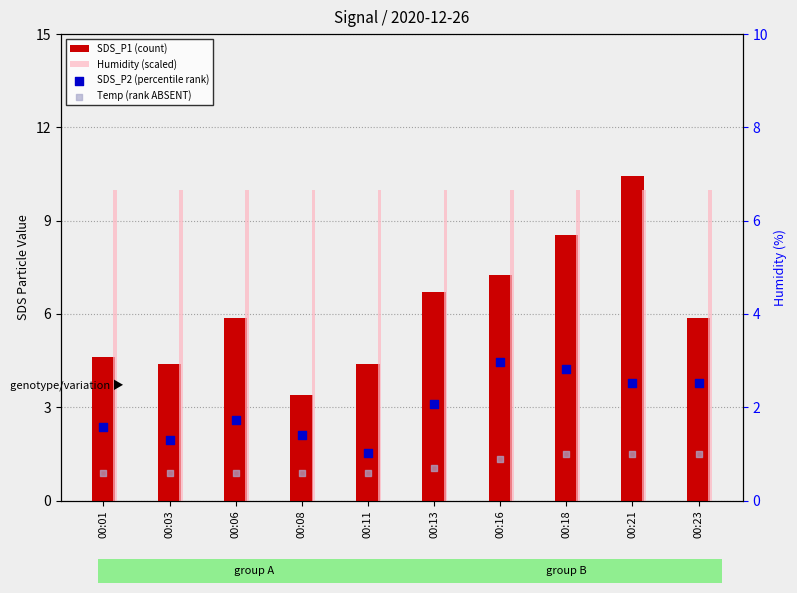

Which series has the largest Y range (max minus min)?

SDS_P1 (count)